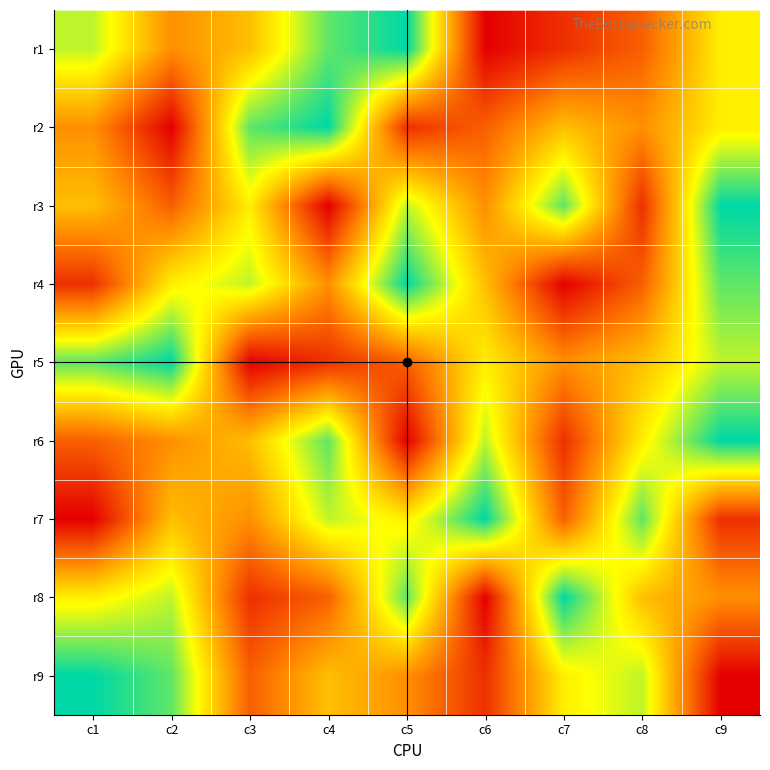

What is the total value across all series at c4?

47